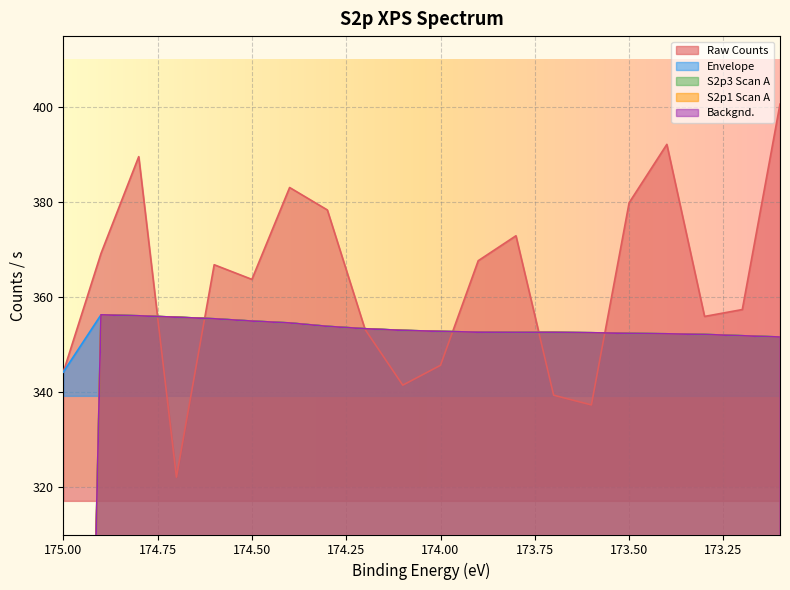

What is the difference between the maximum and second lowest values in the Envelope series?

4.7